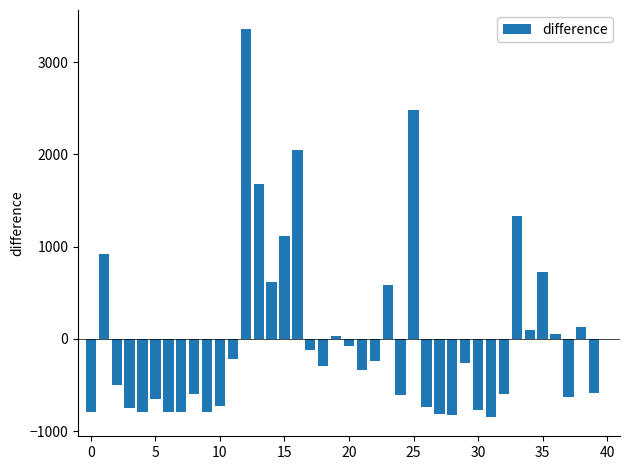

How many categories are shown in the chart?

40